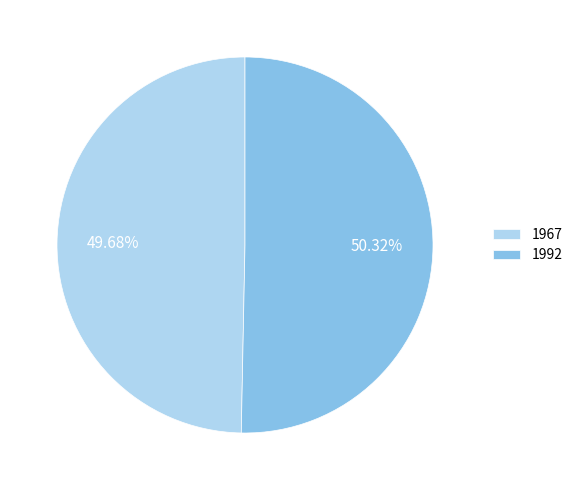

To the nearest percent, what is the average slice percentage?

50%